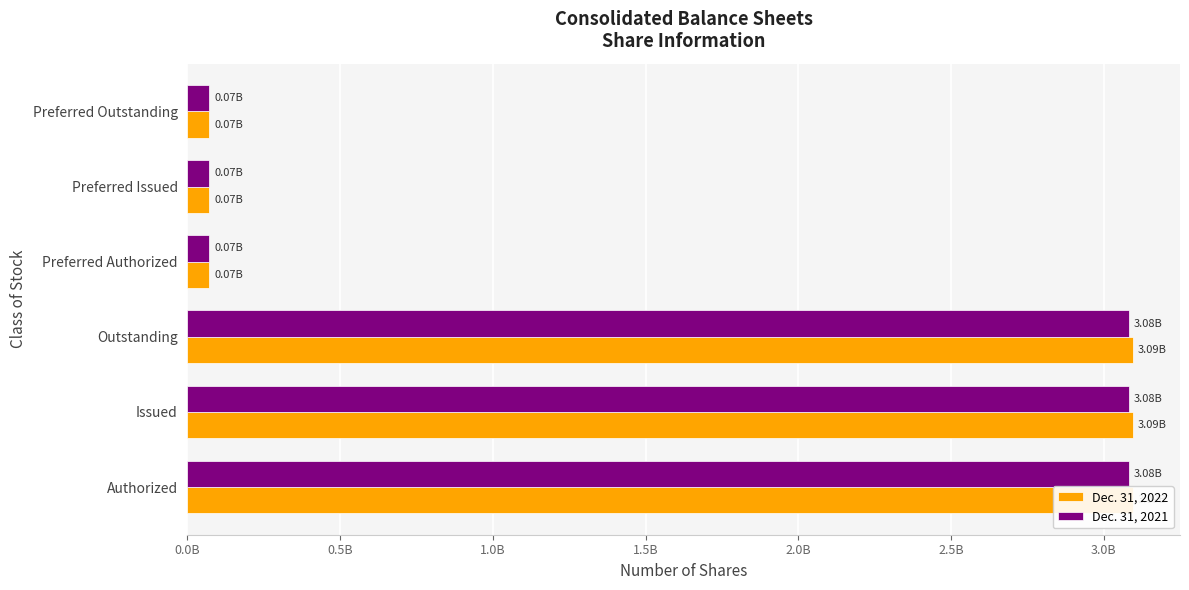

List the series in order of their peak value, lowest first.

Dec. 31, 2021, Dec. 31, 2022